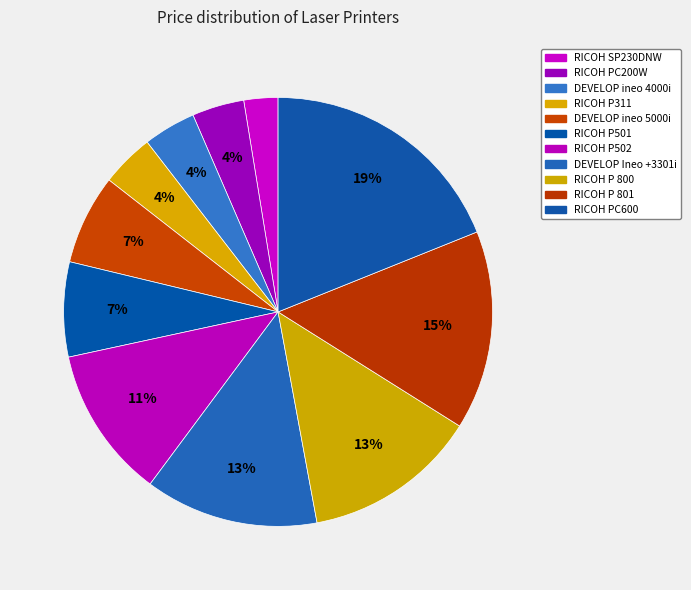

Which slice is the smallest?

RICOH SP230DNW